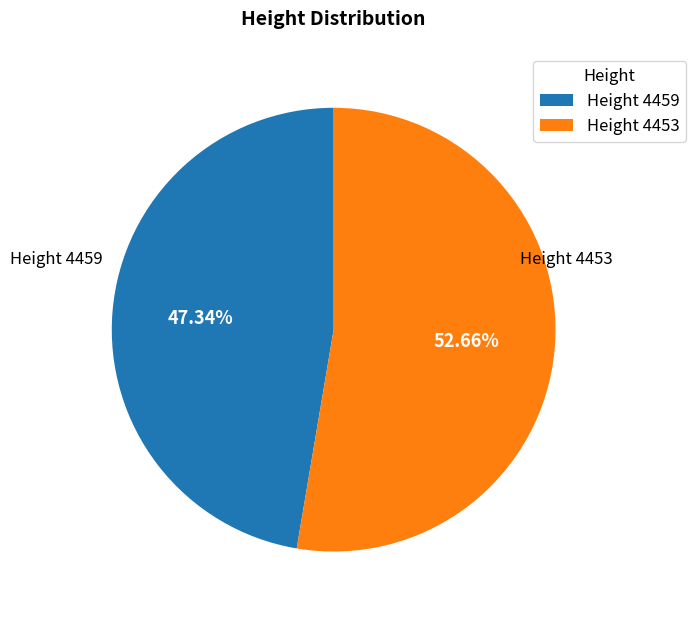

Is Height 4459 the majority of the pie?

No